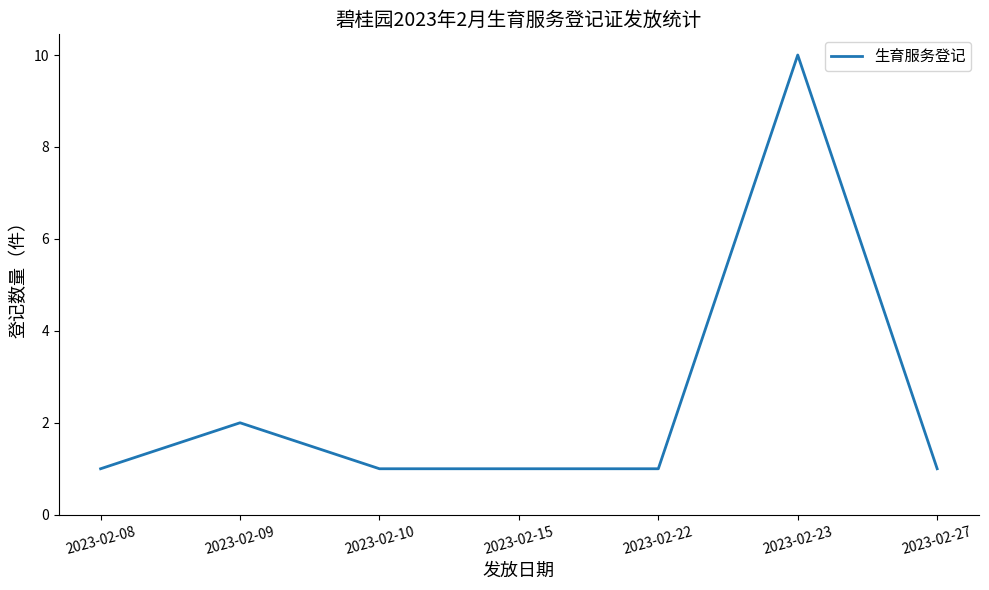

True or false: there are more than 1 points higher than both neighbors.

True